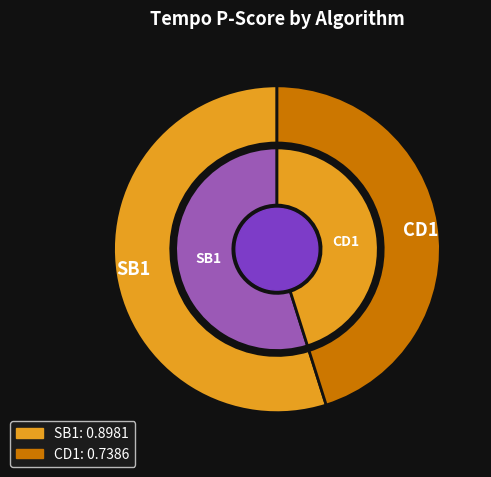

How many slices are in this pie chart?

2